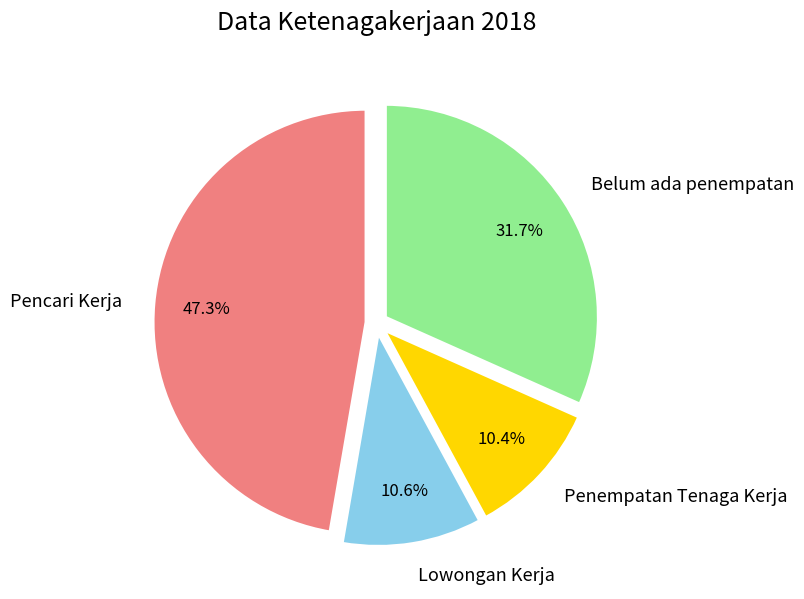

To the nearest percent, what portion does Lowongan Kerja represent?

11%